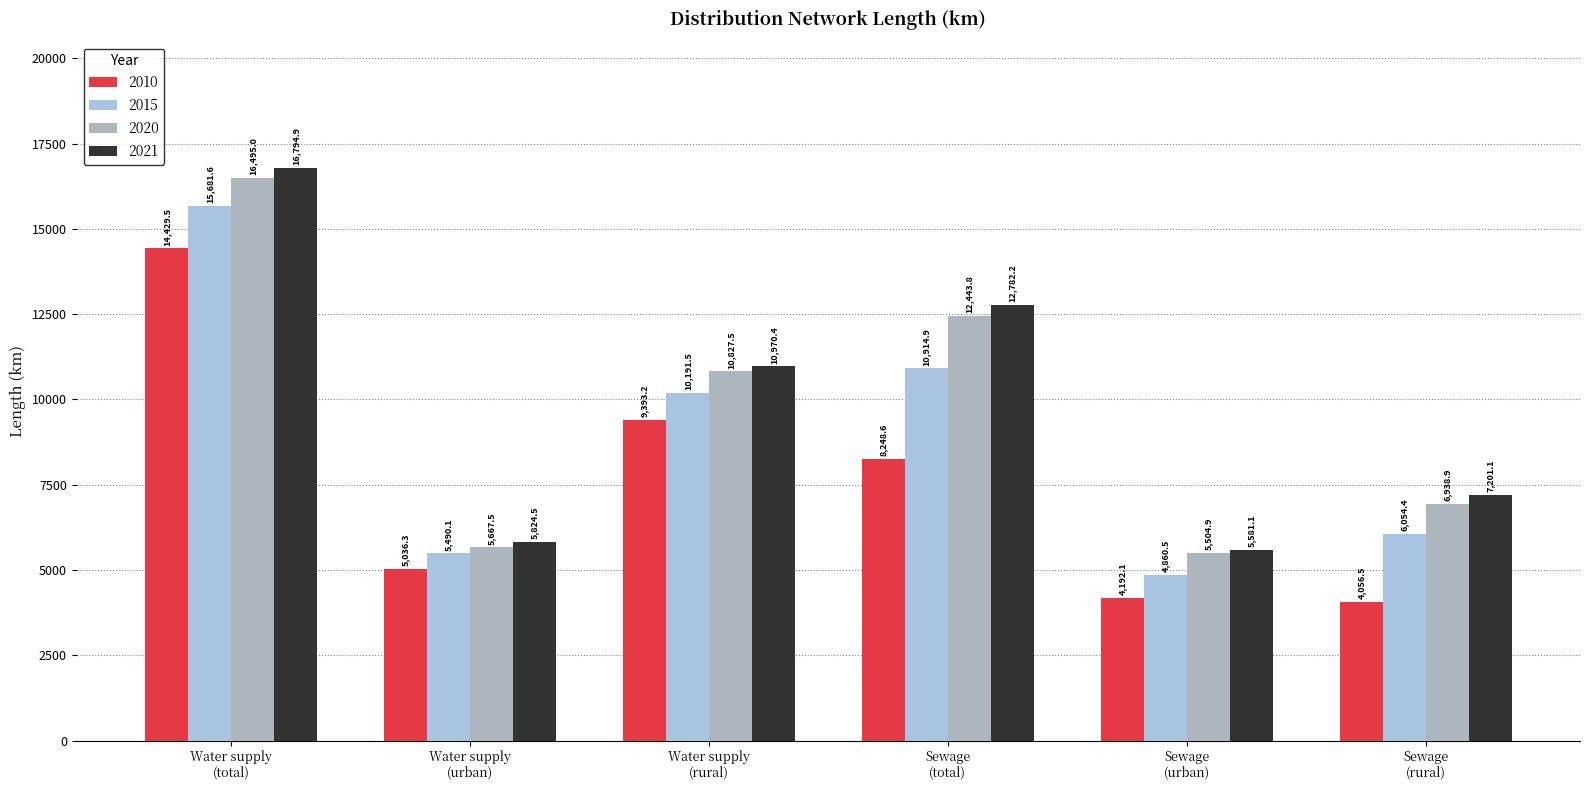

Are the bars horizontal?

No